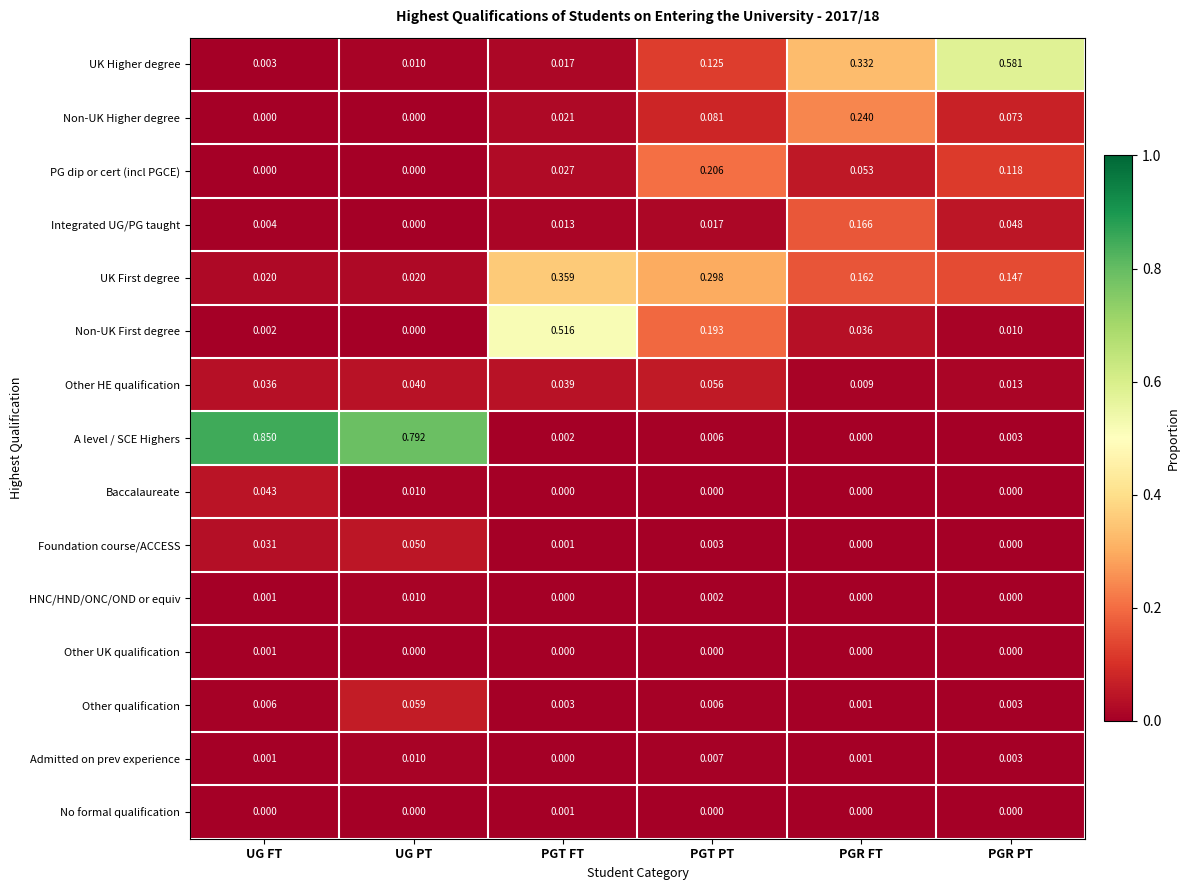

Is the value of Other UK qualification at UG FT greater than the value of HNC/HND/ONC/OND or equiv at UG PT?

No